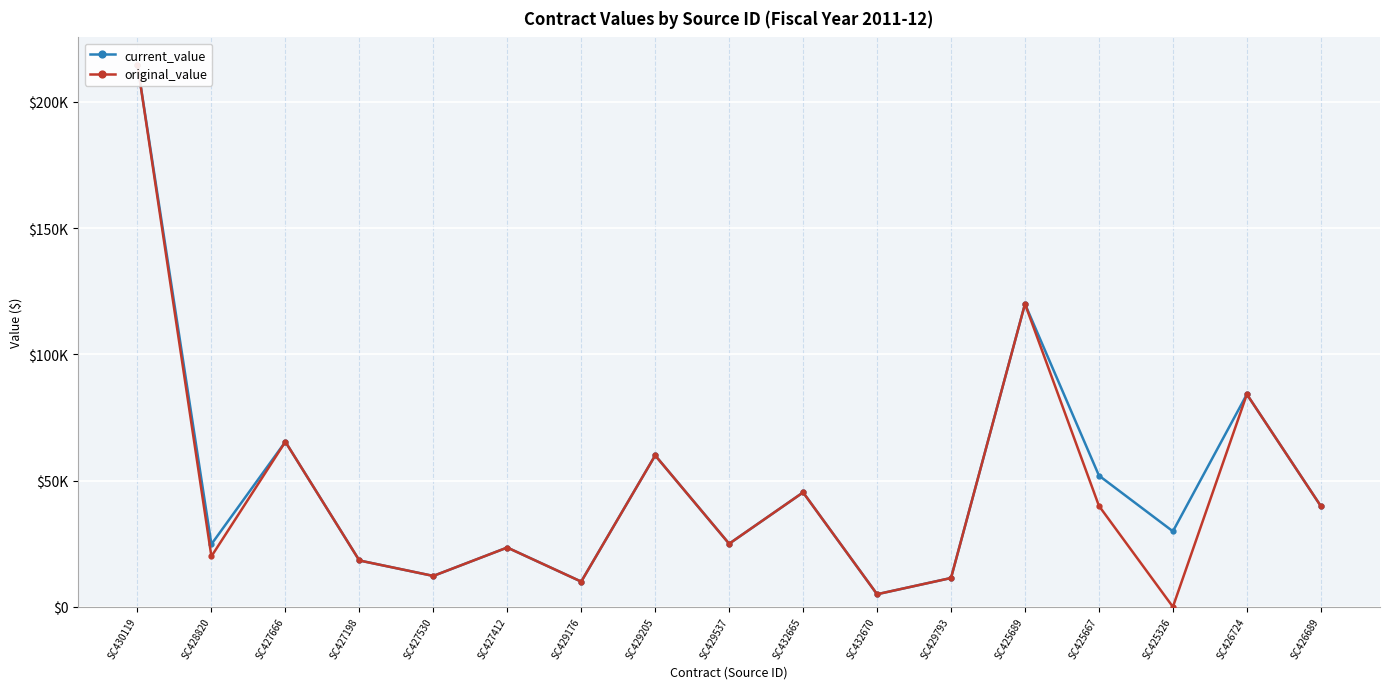

Between SC425326 and SC429205, which is larger?

SC429205